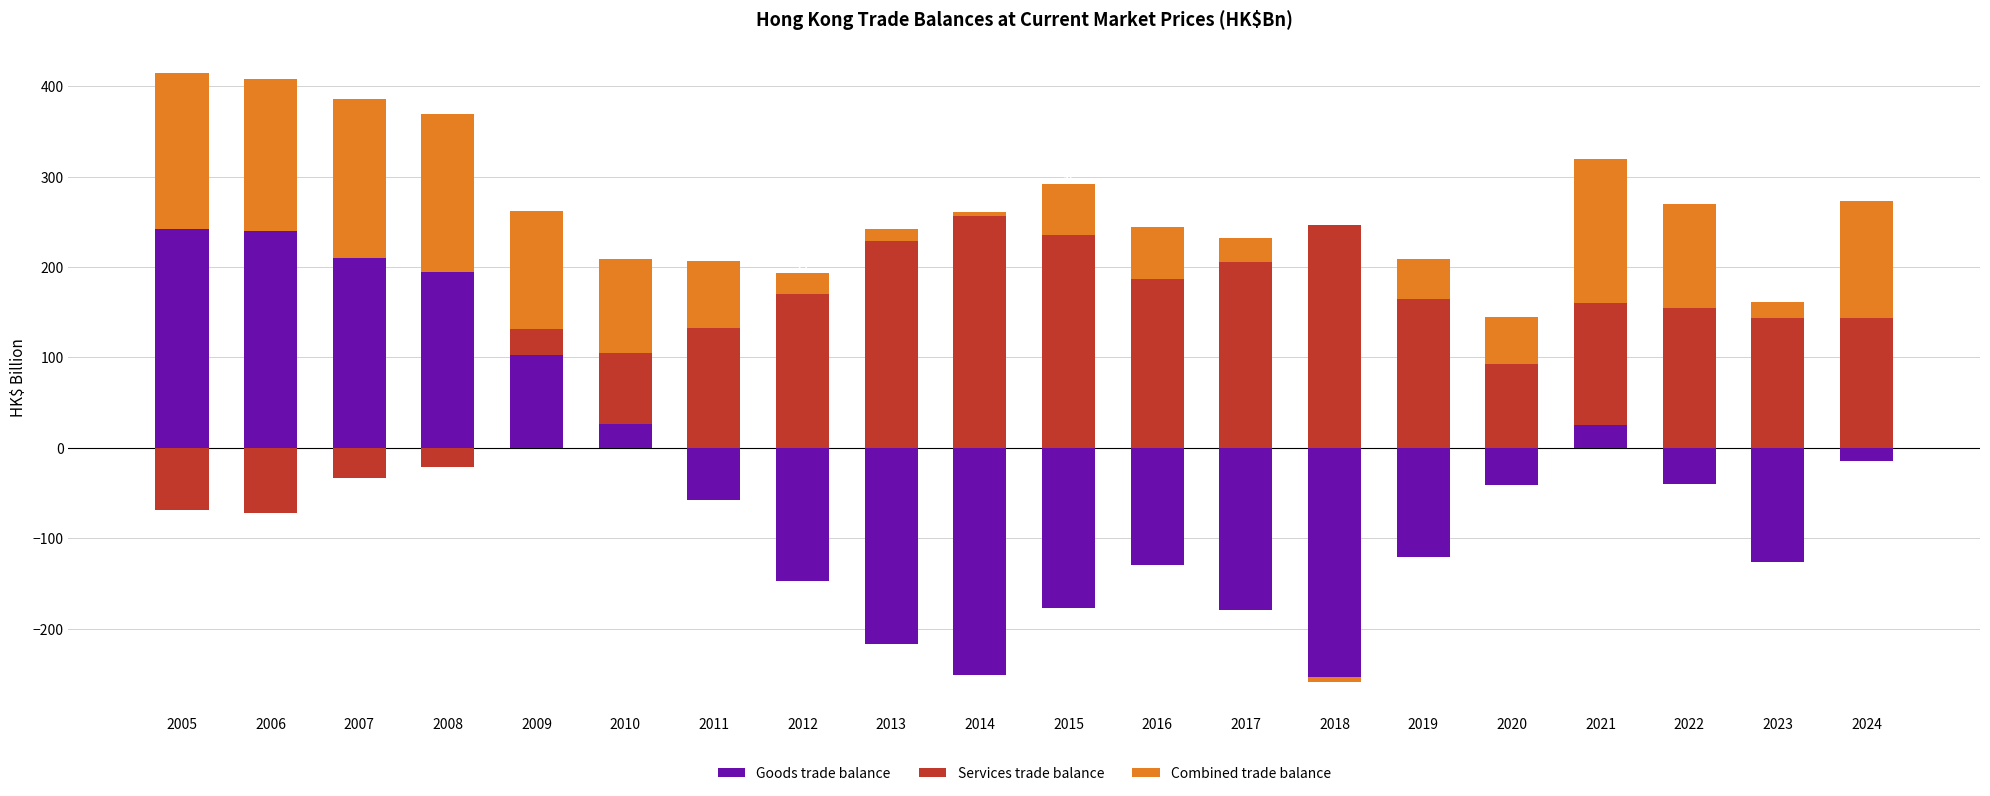

What is the maximum value shown in the chart?

256